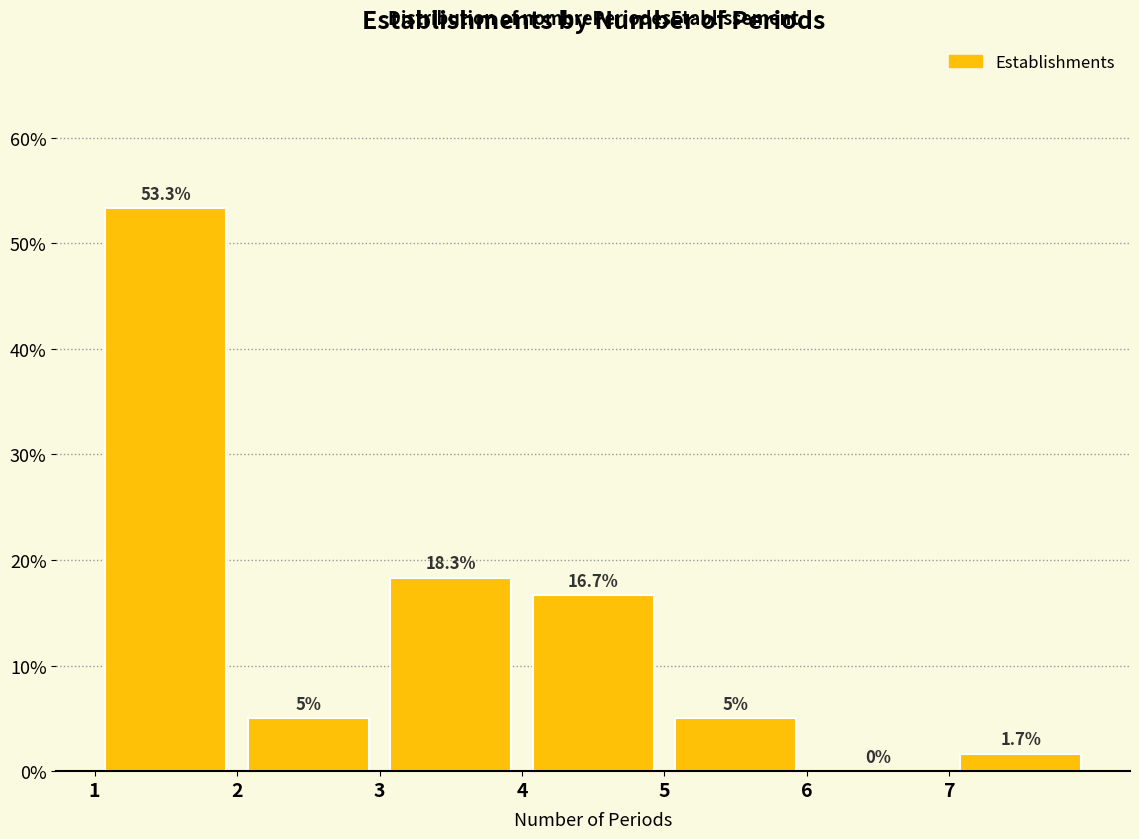

How tall is the bar that spans 4 to 5 on the x-axis?

16.7